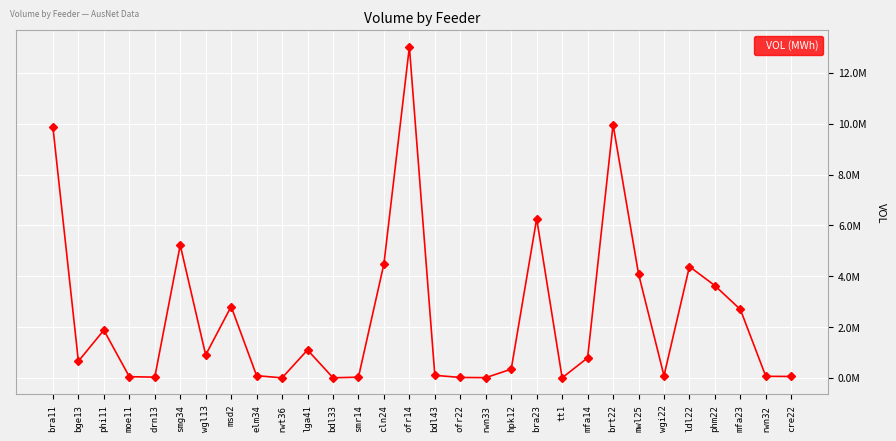

Reading left to right, extract all data points from this chart.

bra11=9860526.8	bge13=654988.6	phi11=1878610.0	moe11=47447.5	drn13=27414.7	smg34=5224461.8	wgl13=901266.5	msd2=2808295.6	elm34=86758.8	rwt36=703.5	lga41=1099100.2	bdl33=4298.8	smr14=27225.3	cln24=4484028.8	ofr14=13024383.7	bdl43=100362.0	ofr22=16469.1	rwn33=8721.8	hpk12=342838.0	bra23=6262297.0	tt1=1865.8	mfa14=787800.5	brt22=9968534.1	mwl25=4092575.4	wgi22=83961.4	ldl22=4379901.6	phm22=3628742.5	mfa23=2691321.6	rwn32=60415.4	cre22=55644.2